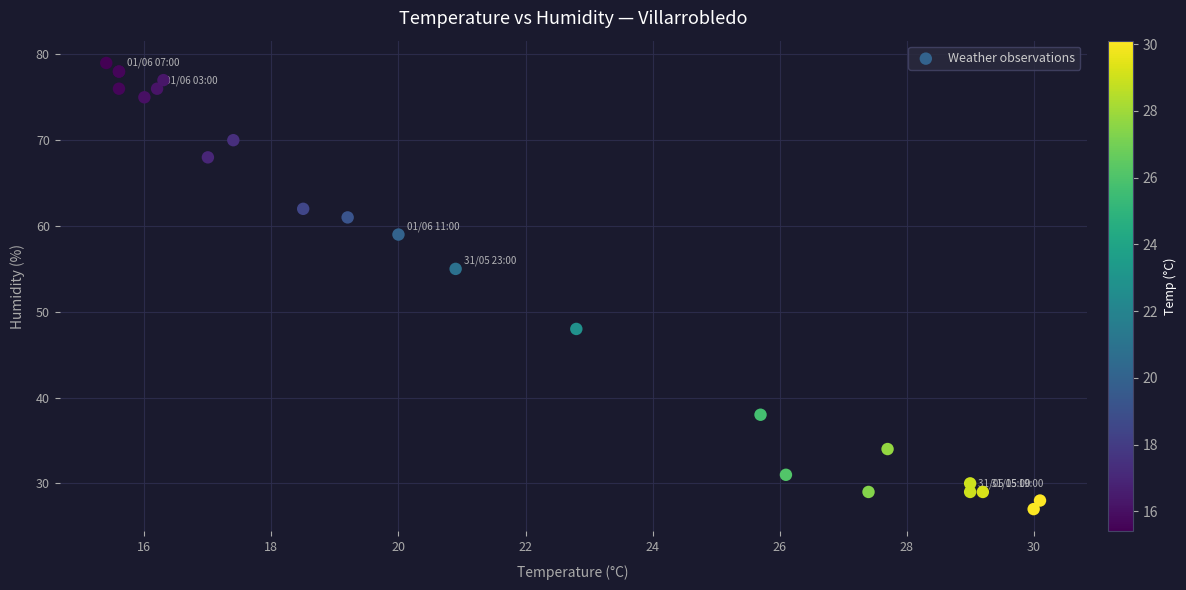

What Y value in the scatter plot is closest to 53?

55